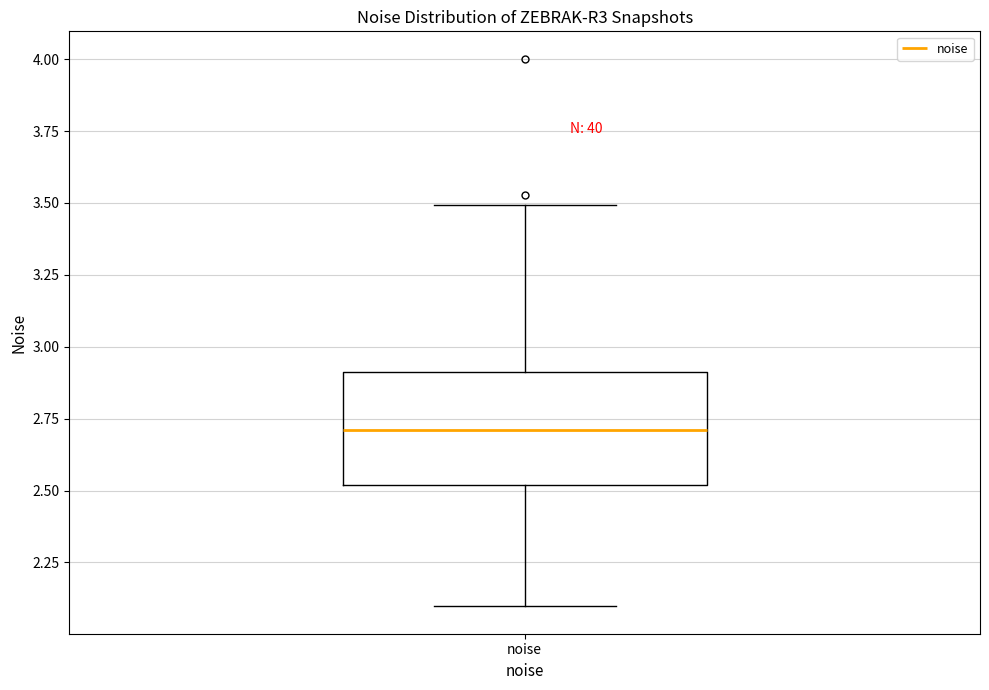

Read this box plot against the y-axis: the position of the median line, the range covered by the box, and the ends of both whiskers. The values are not printed on the chart, so give them approximately, as read against the axis.

median 2.7, box 2.5 to 2.9, whiskers 2.1 to 3.5